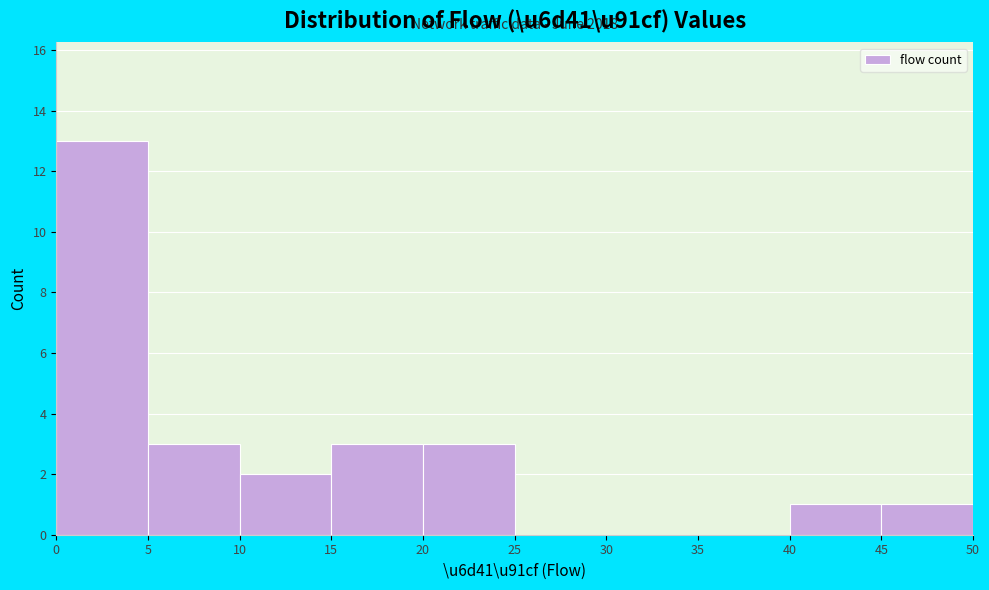

Which range on the x-axis has the tallest bar?

0 to 5